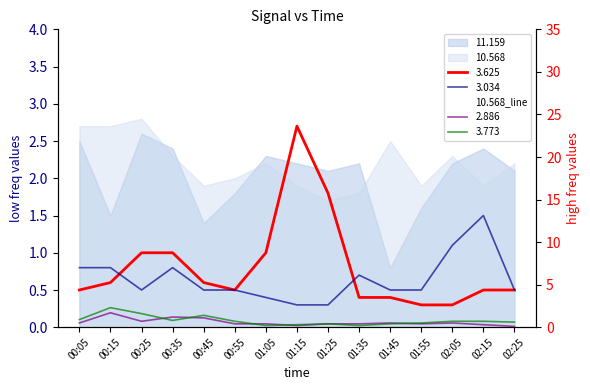

Reading left to right, extract all data points from this chart.

00:05=2.7	00:15=2.7	00:25=2.8	00:35=2.3	00:45=1.9	00:55=2.0	01:05=2.2	01:15=1.9	01:25=1.7	01:35=1.8	01:45=2.5	01:55=1.9	02:05=2.3	02:15=1.9	02:25=2.2